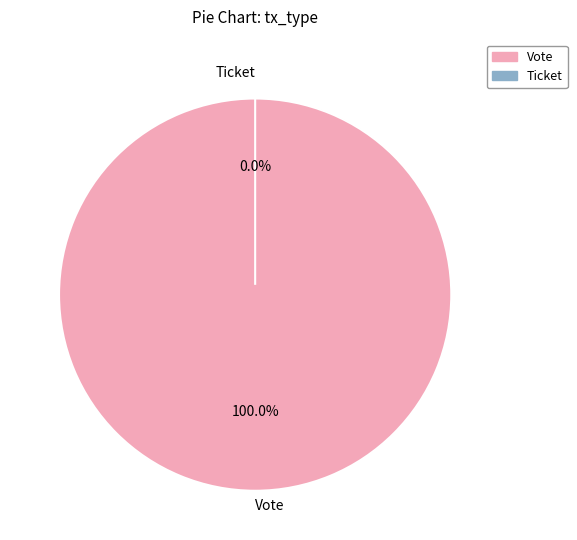

To the nearest percent, what is the difference between the Ticket and Vote slice percentages?

100%